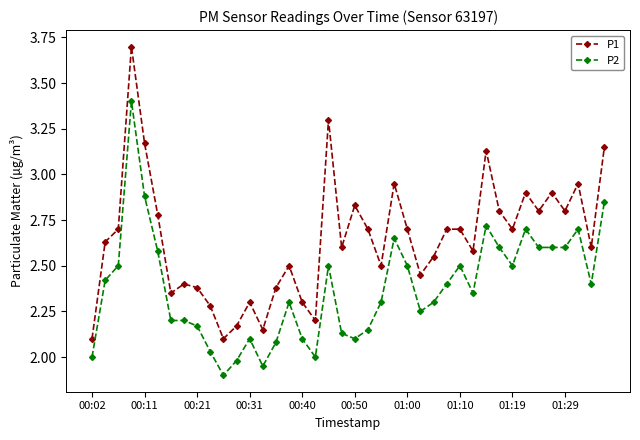

Which series has the largest range (max minus min)?

P1